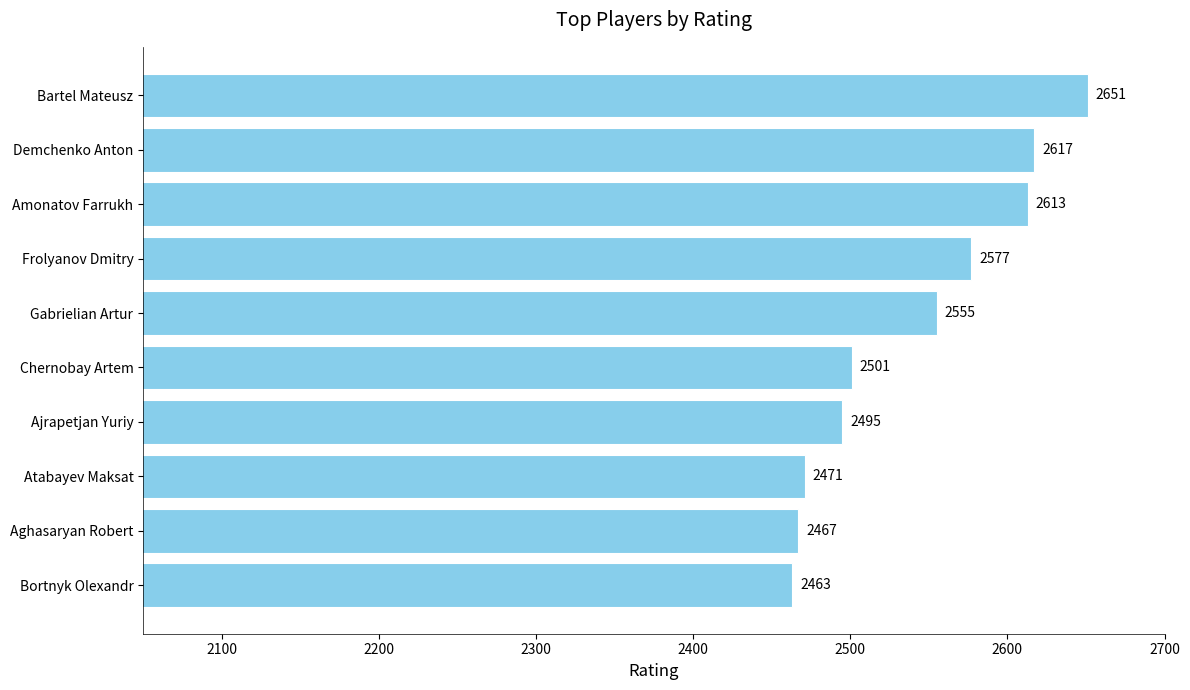

List the labels in order of value, largest first.

Bartel Mateusz, Demchenko Anton, Amonatov Farrukh, Frolyanov Dmitry, Gabrielian Artur, Chernobay Artem, Ajrapetjan Yuriy, Atabayev Maksat, Aghasaryan Robert, Bortnyk Olexandr